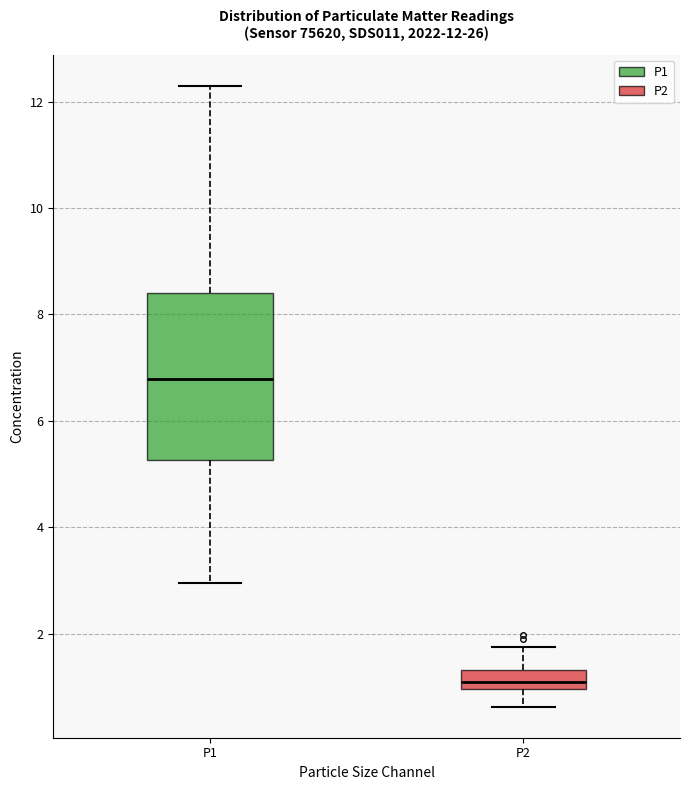

Which box's median line is the lowest?

P2